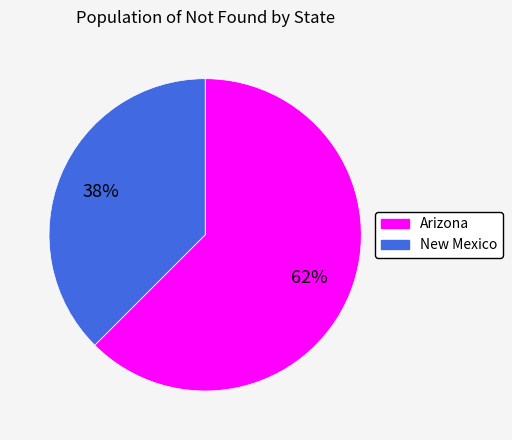

To the nearest percent, what percentage of the pie is New Mexico?

38%